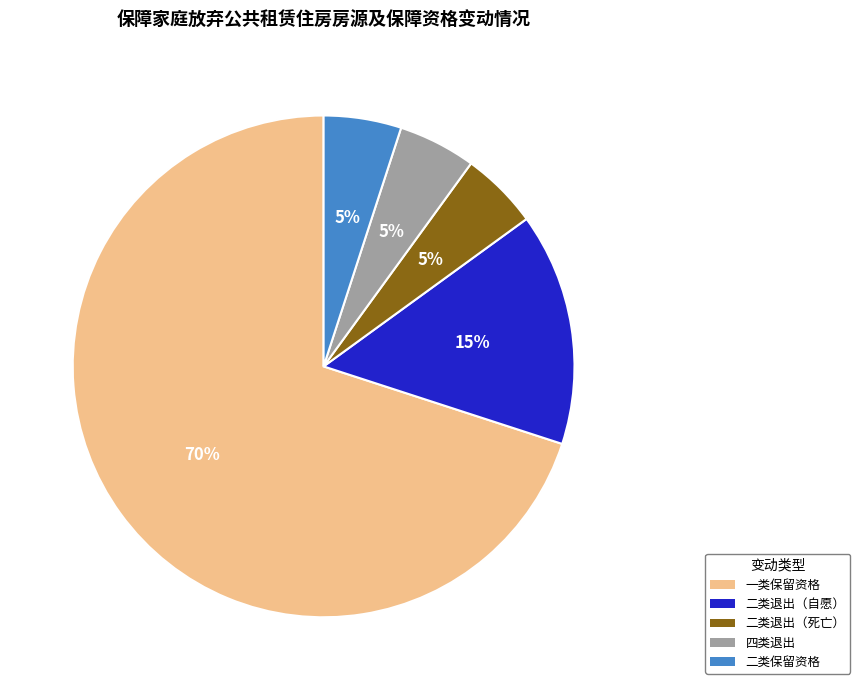

Is there any slice that represents more than half of the pie?

Yes